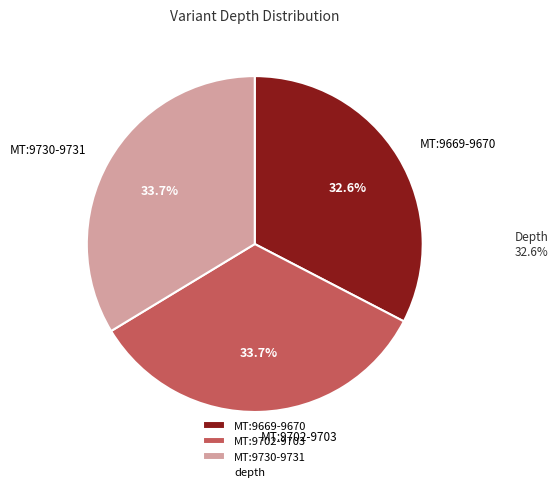

To the nearest percent, what is the combined percentage of MT:9702-9703 and MT:9669-9670?

66%